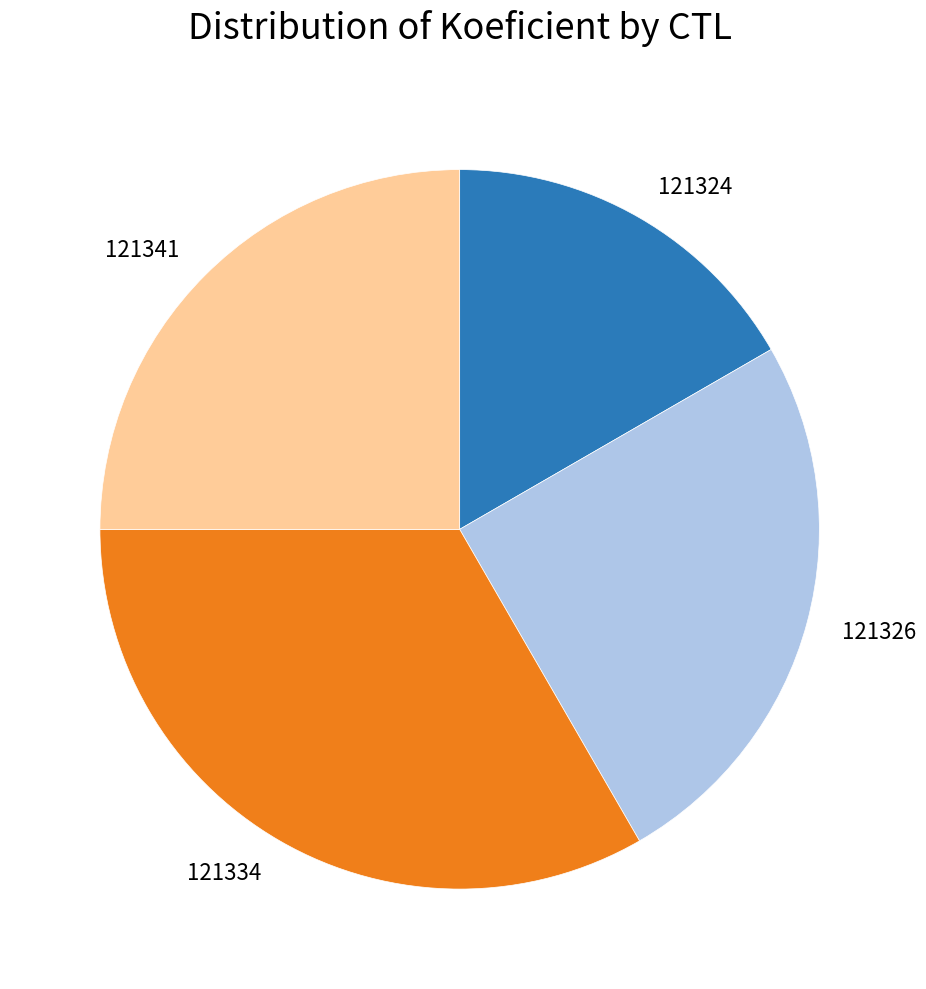

Is it true that 121324 is 22% of the pie?

False